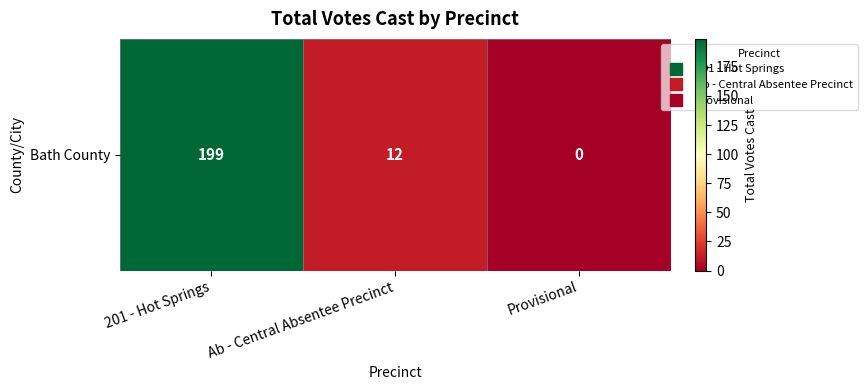

What is the sum of the values at Provisional and Ab - Central Absentee Precinct?

12